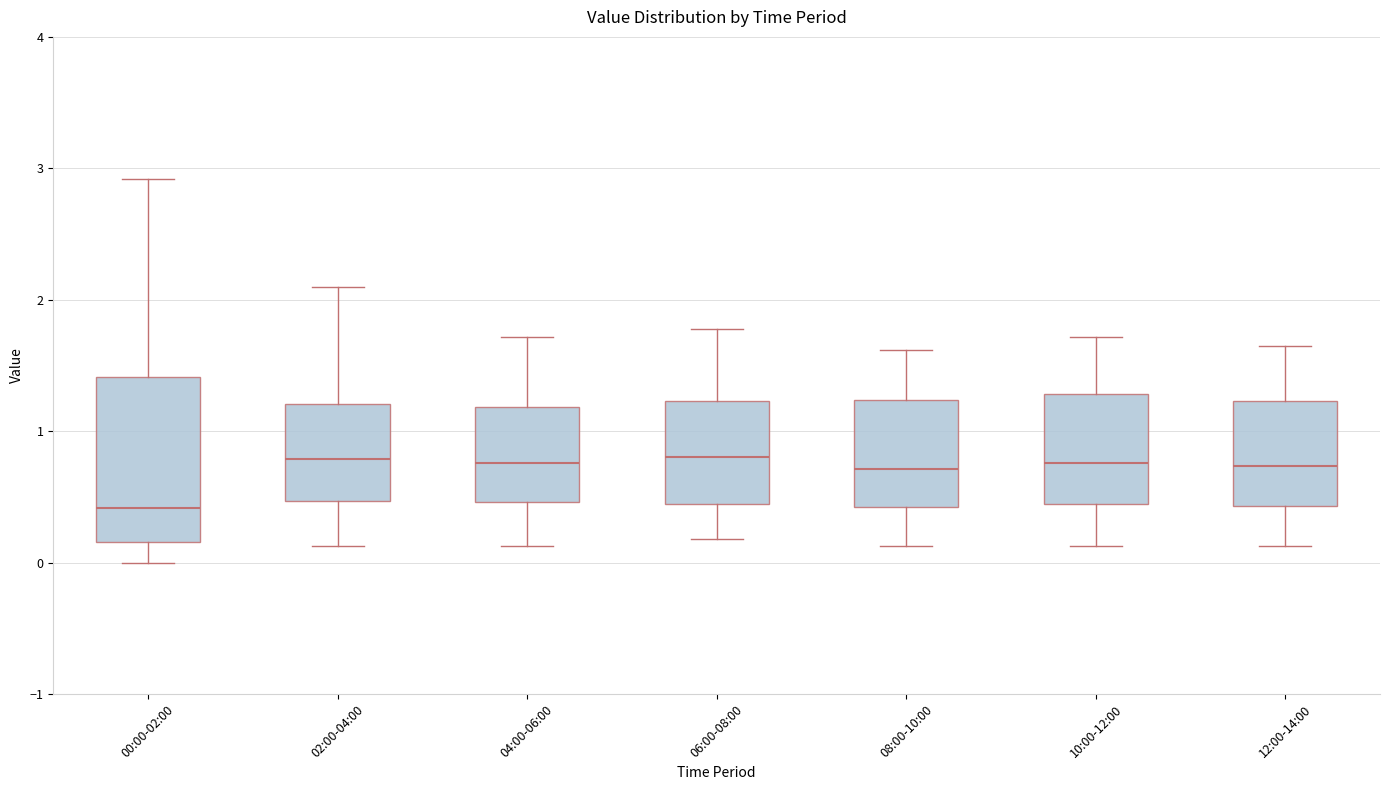

Reading left to right, read every box against the y-axis: the position of its median line, the range the box covers, and the ends of its whiskers. The values are not printed on the chart, so give them approximately, as read against the axis.

00:00-02:00: median 0.4, box 0.2 to 1.4, whiskers 0.0 to 2.9
02:00-04:00: median 0.8, box 0.5 to 1.2, whiskers 0.1 to 2.1
04:00-06:00: median 0.8, box 0.5 to 1.2, whiskers 0.1 to 1.7
06:00-08:00: median 0.8, box 0.4 to 1.2, whiskers 0.2 to 1.8
08:00-10:00: median 0.7, box 0.4 to 1.2, whiskers 0.1 to 1.6
10:00-12:00: median 0.8, box 0.4 to 1.3, whiskers 0.1 to 1.7
12:00-14:00: median 0.7, box 0.4 to 1.2, whiskers 0.1 to 1.7